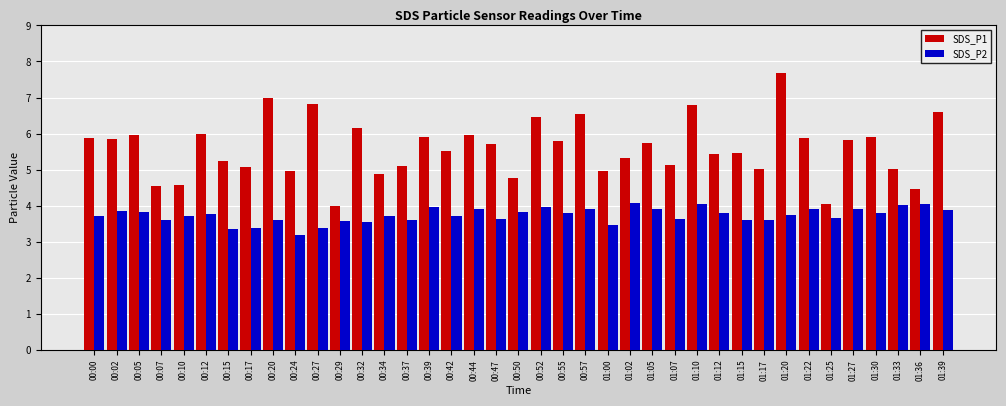

Rank the series by their average value, from highest to lowest.

SDS_P1, SDS_P2